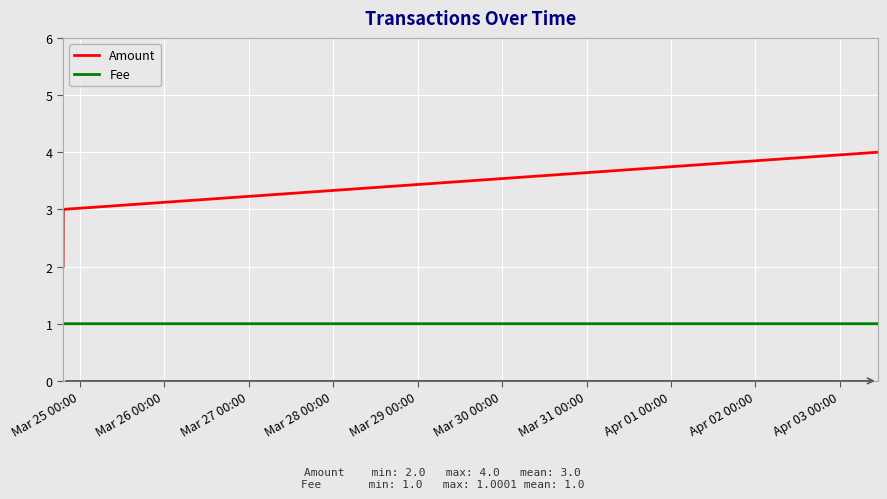

How many Amount values are between 2 and 4?

3